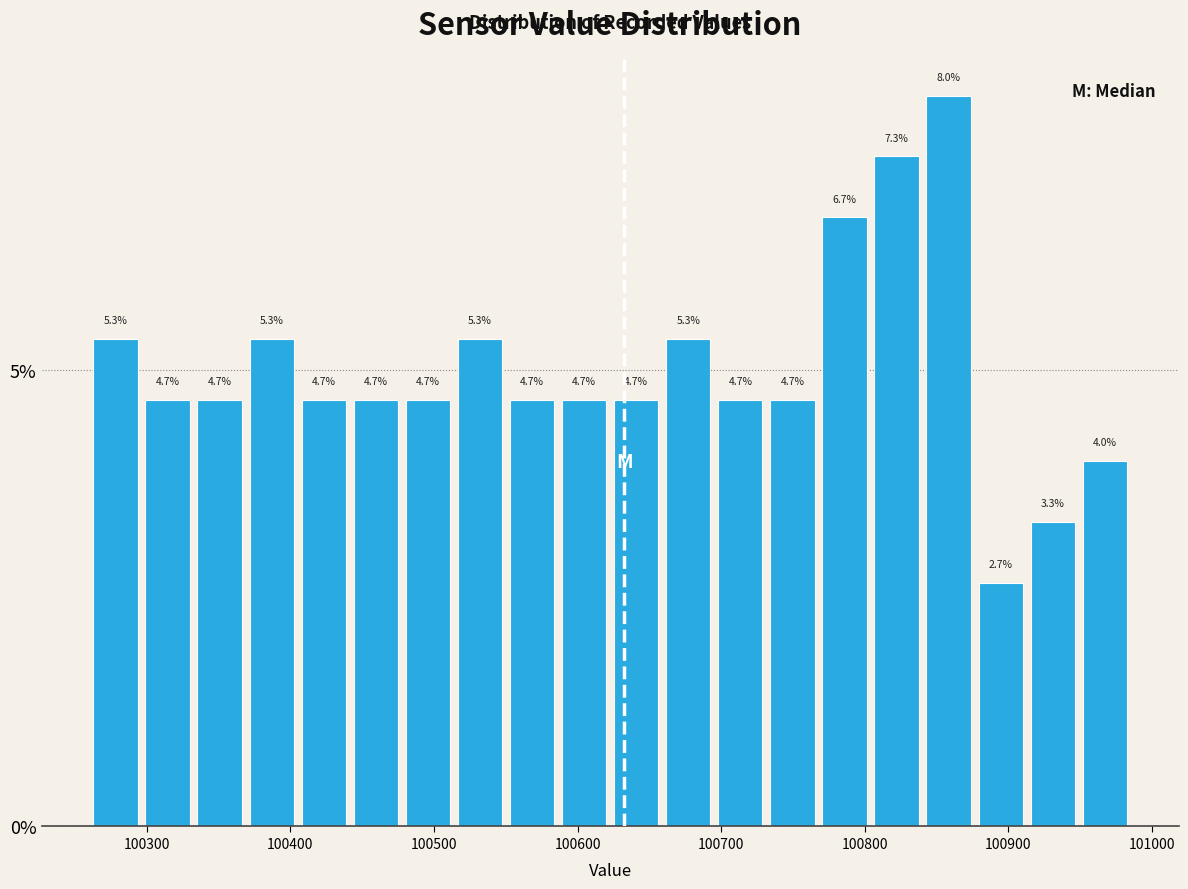

Around what value on the x-axis is the tallest bar? Give the approximate position of its centre, as read against the axis.

100860